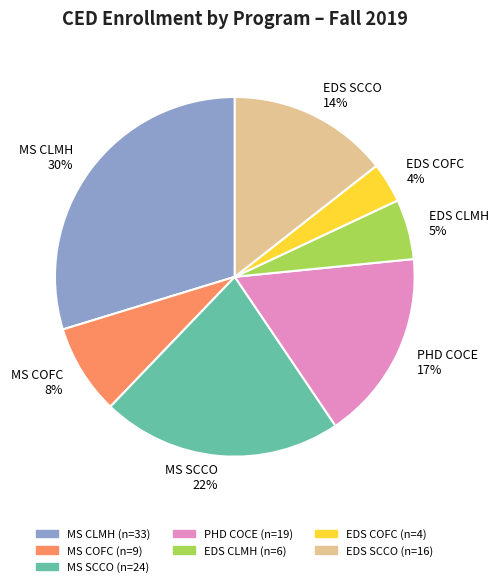

Which slice is the largest?

MS CLMH